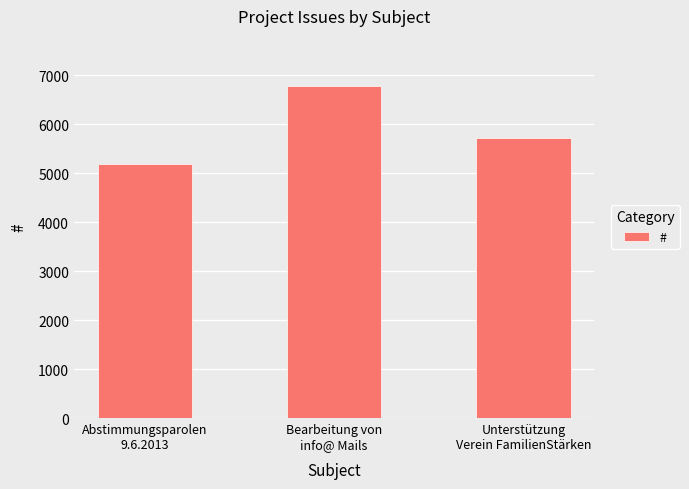

How many bars are there in total?

3